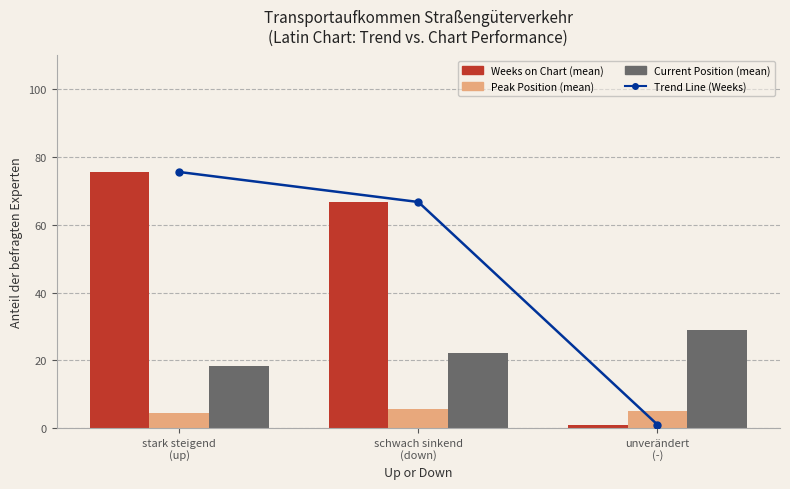

How many Peak Position (mean) values are between 4 and 5?

2